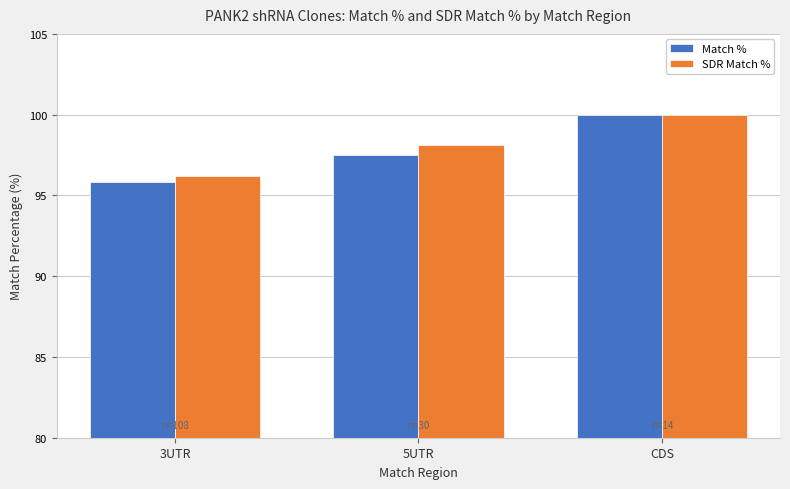

Which series has the largest total across all categories?

SDR Match %